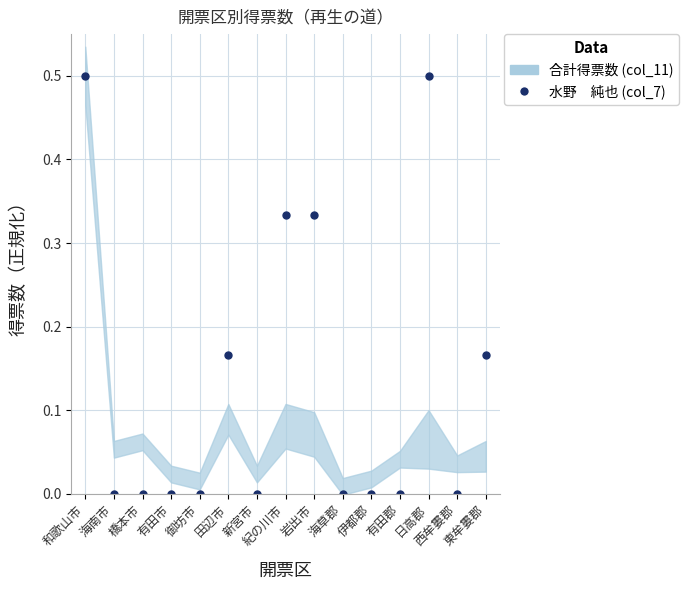

Reading left to right, transcribe all the data shown in this chart.

和歌山市=0.5	海南市=0.0	橋本市=0.0	有田市=0.0	御坊市=0.0	田辺市=0.2	新宮市=0.0	紀の川市=0.3	岩出市=0.3	海草郡=0.0	伊都郡=0.0	有田郡=0.0	日高郡=0.5	西牟婁郡=0.0	東牟婁郡=0.2